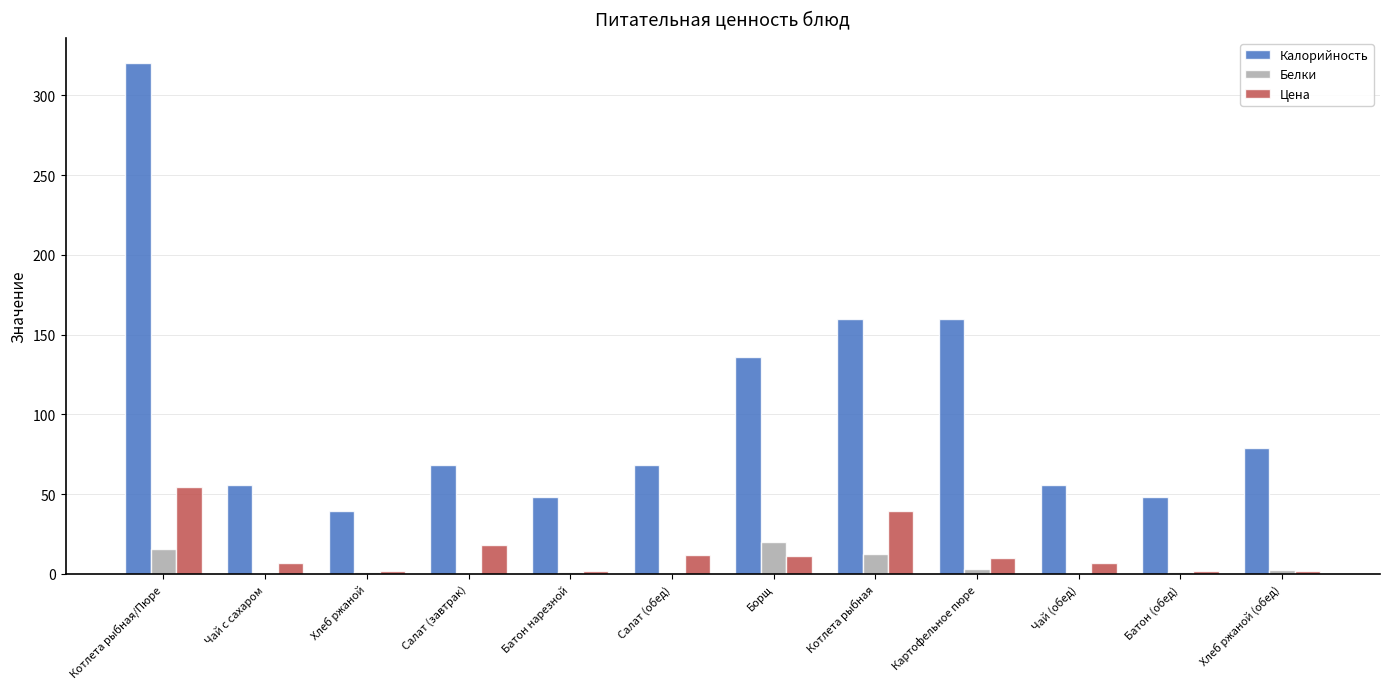

At which label does Калорийность first exceed 68?

Котлета рыбная/Пюре